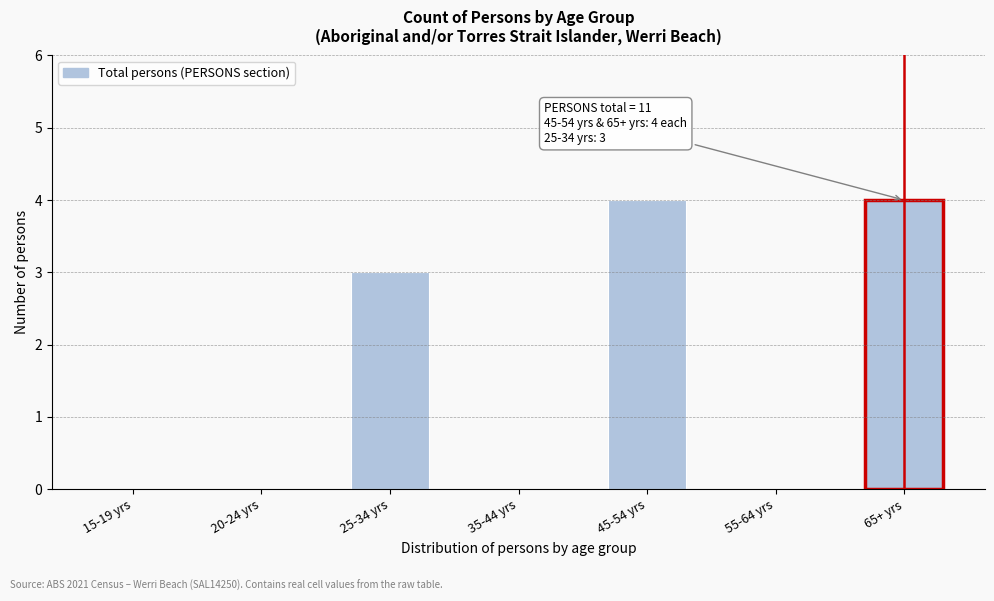

Reading left to right, extract all data points from this chart.

15-19 yrs=0	20-24 yrs=0	25-34 yrs=3	35-44 yrs=0	45-54 yrs=4	55-64 yrs=0	65+ yrs=4